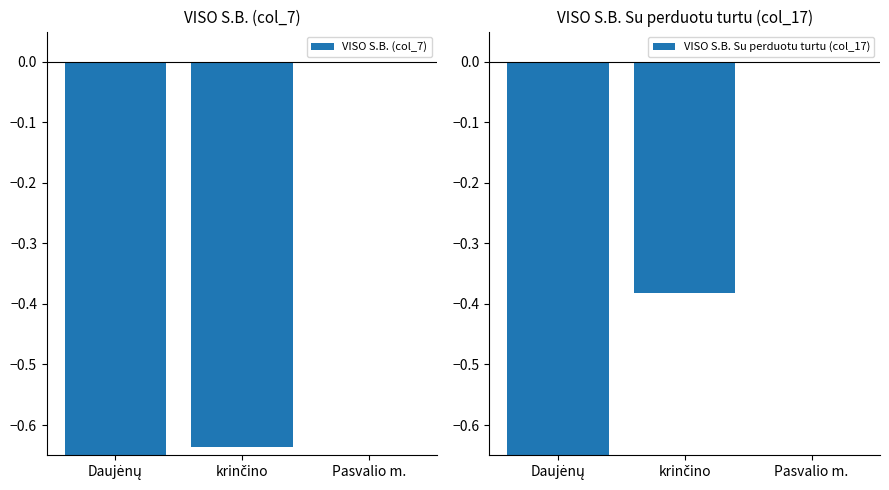

What are all the series names shown in the legend?

VISO S.B. (col_7), VISO S.B. Su perduotu turtu (col_17)